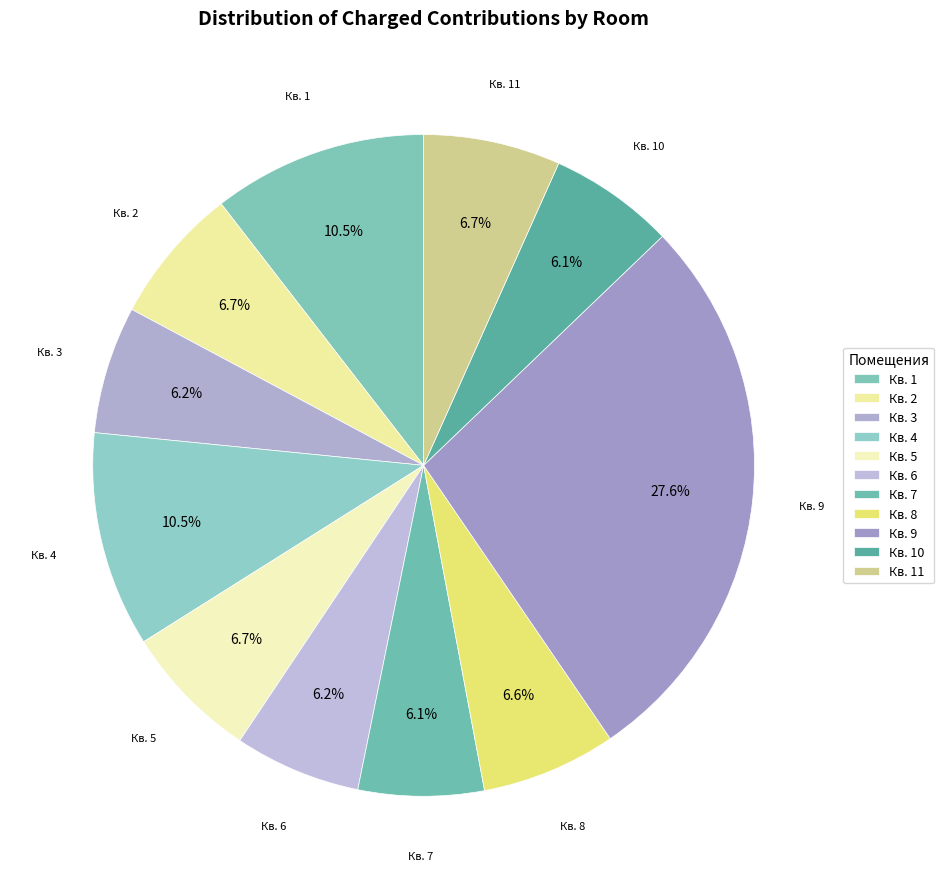

How many slices are in this pie chart?

11